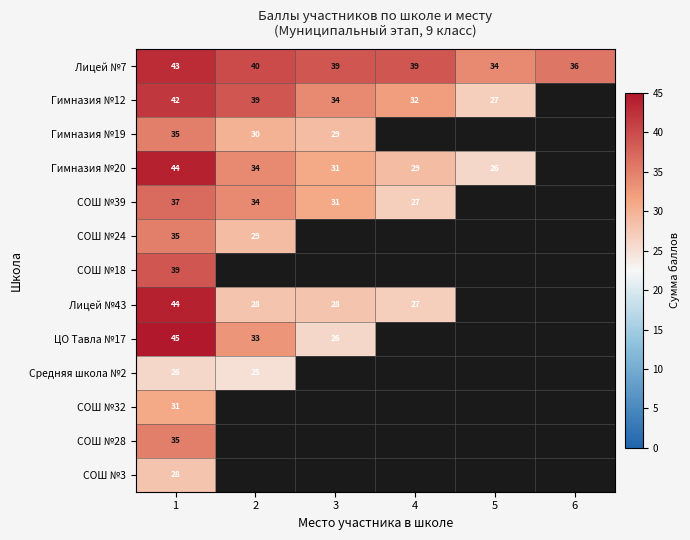

Which has a higher value, 1 or 5?

1